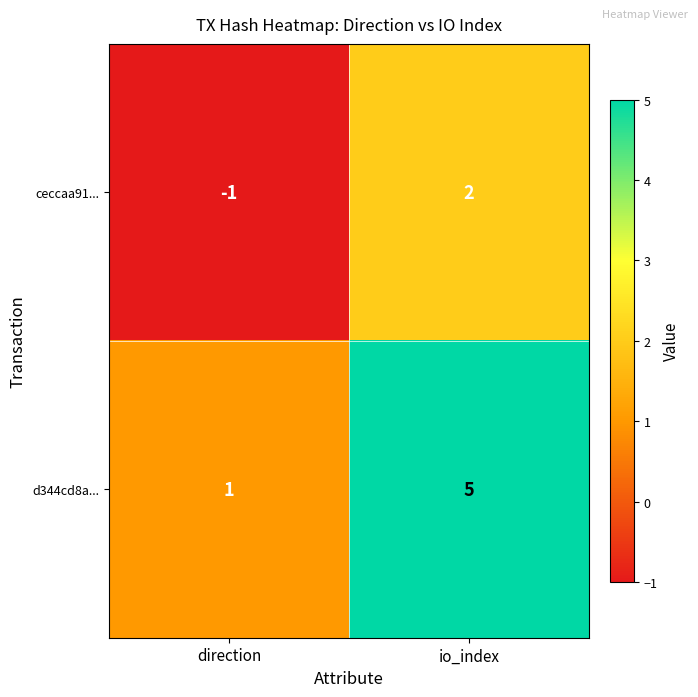

What is the total value across all series at io_index?

7